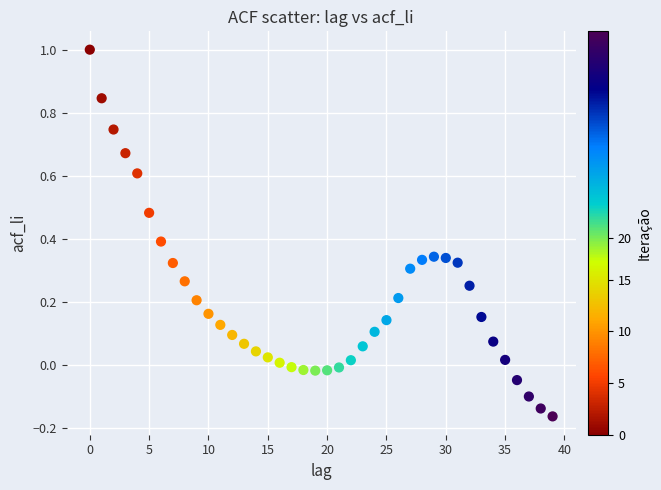

What is the range of Y values (max minus min)?

1.2